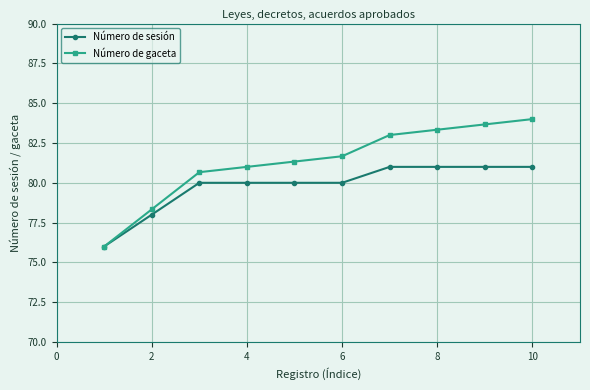

Reading left to right, list all the values displayed in this chart.

Número de sesión: 76.0	78.0	80.0	80.0	80.0	80.0	81.0	81.0	81.0	81.0
Número de gaceta: 76.0	78.3	80.7	81.0	81.3	81.7	83.0	83.3	83.7	84.0